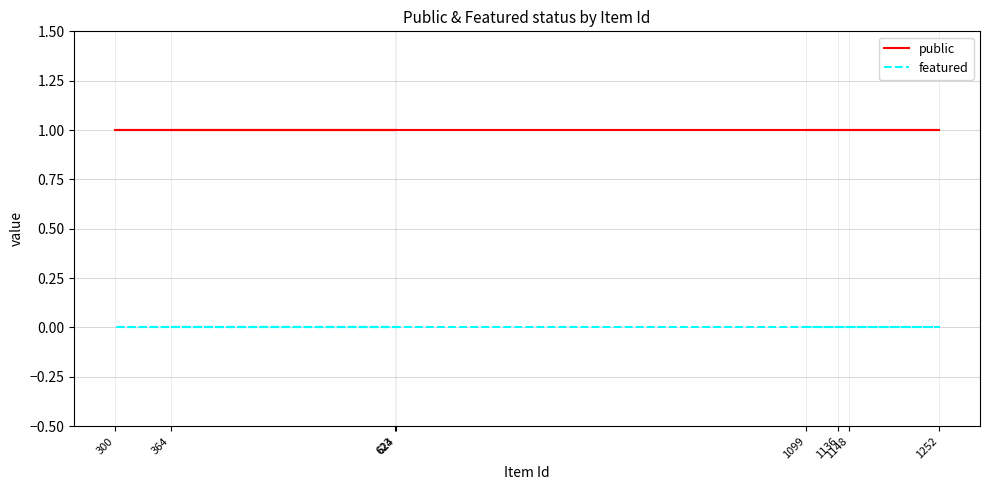

Reading right to left, list all the values displayed in this chart.

public: 1	1	1	1	1	1	1	1
featured: 0	0	0	0	0	0	0	0